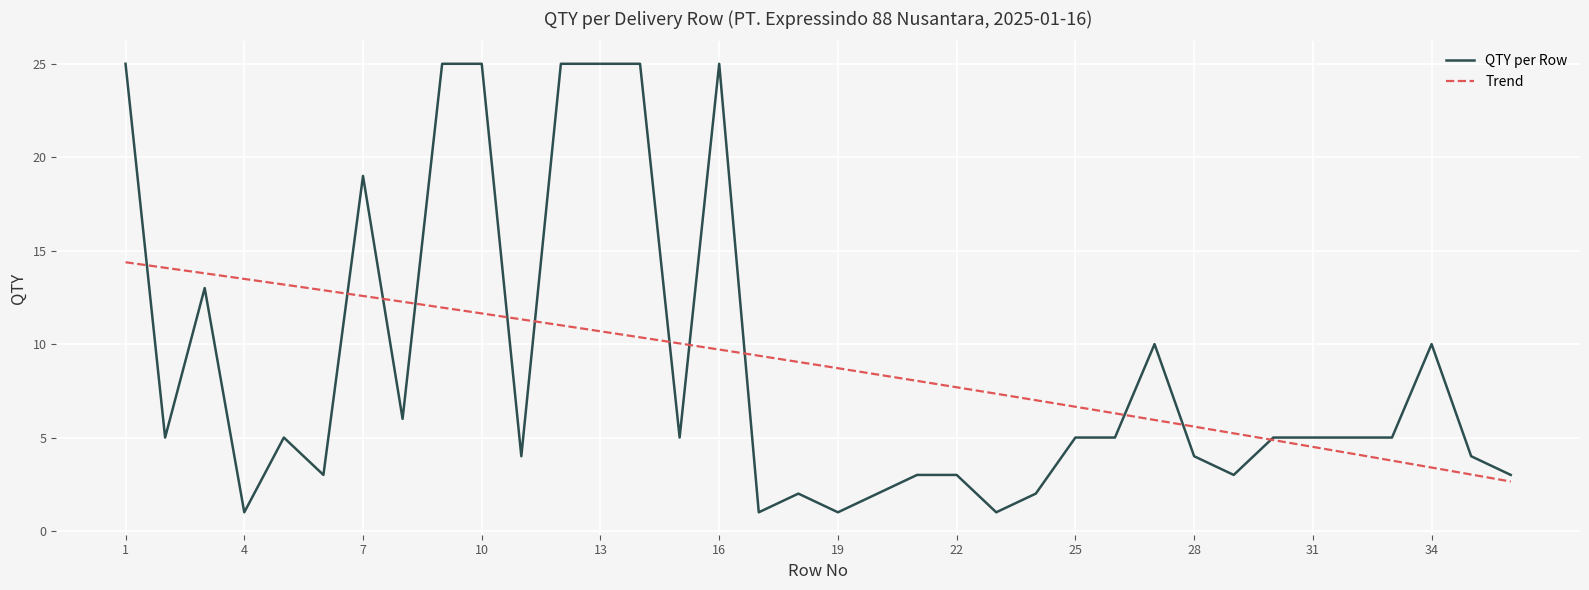

The QTY per Row series shows 10 at 34. True or false?

True